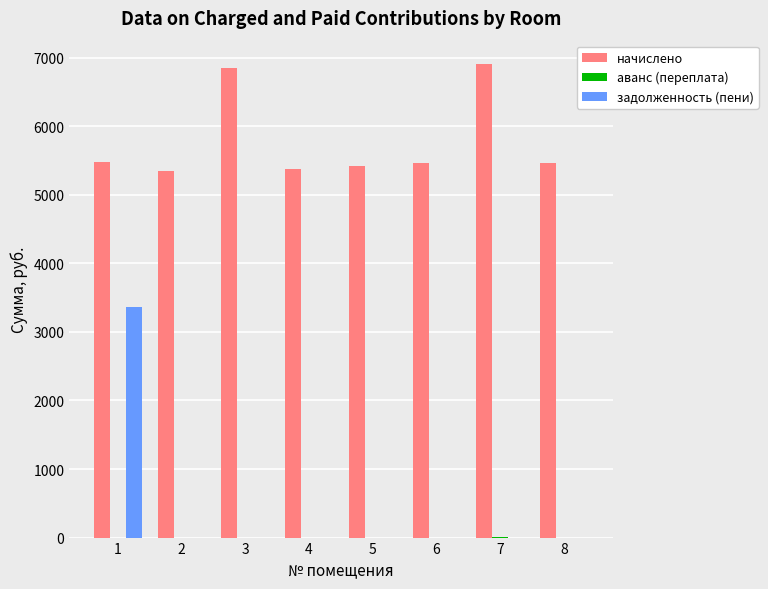

What is the sum of the начислено values at 4 and 2?

10725.1